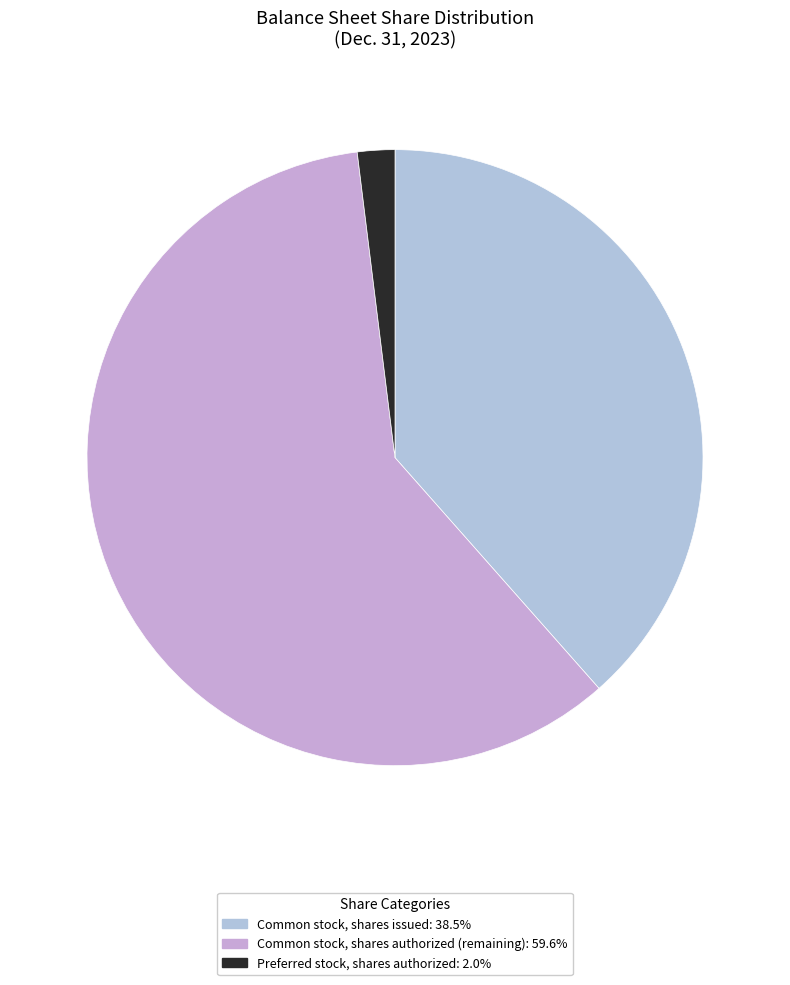

Approximately how many times larger is the value at Common stock, shares issued compared to Preferred stock, shares authorized?

19.6